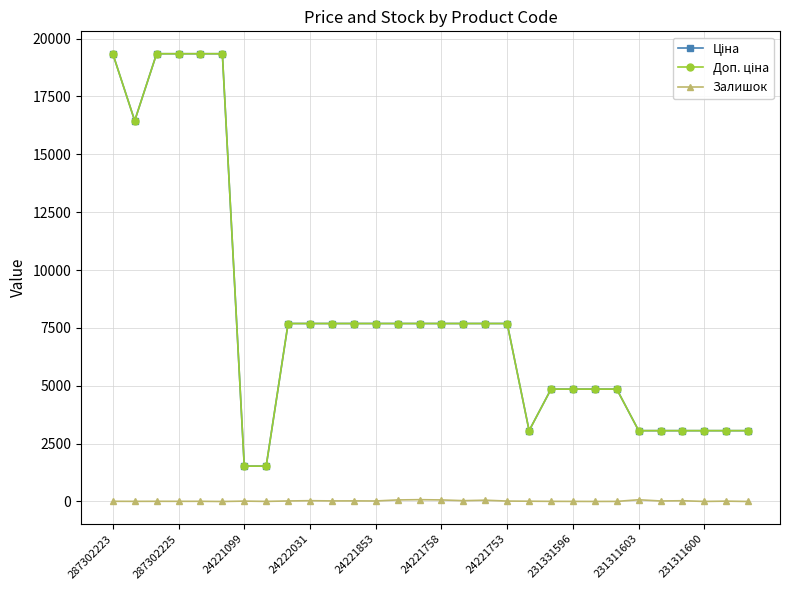

How many data points does each series have?

30